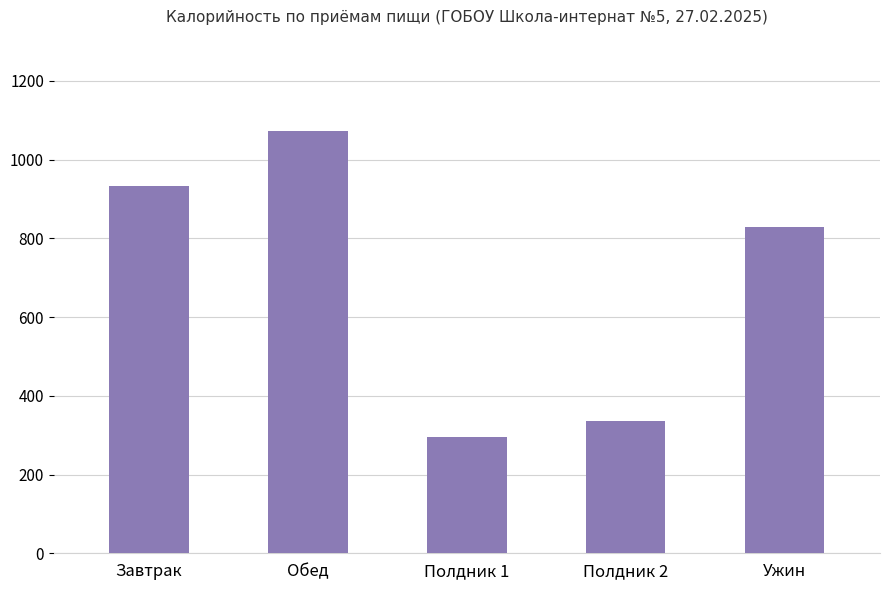

At which label does the data first exceed 829?

Завтрак